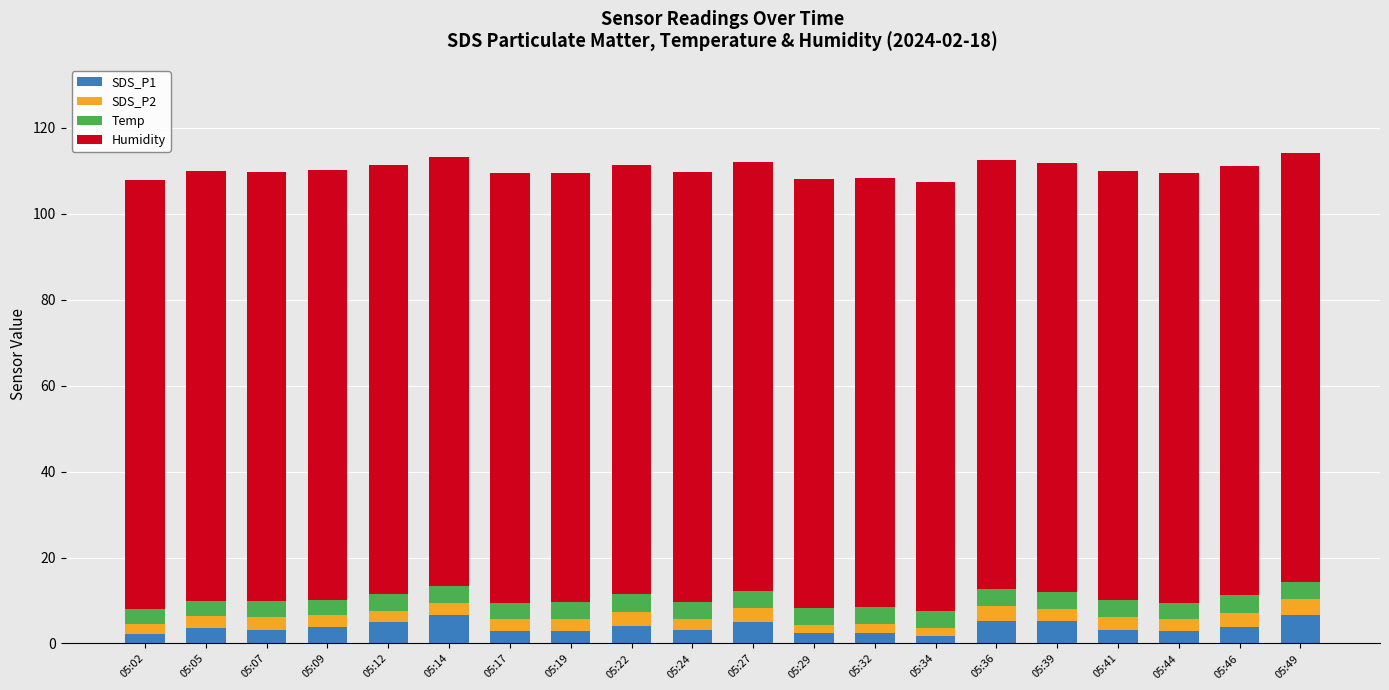

The SDS_P1 series shows 11.5 at 05:49. True or false?

False